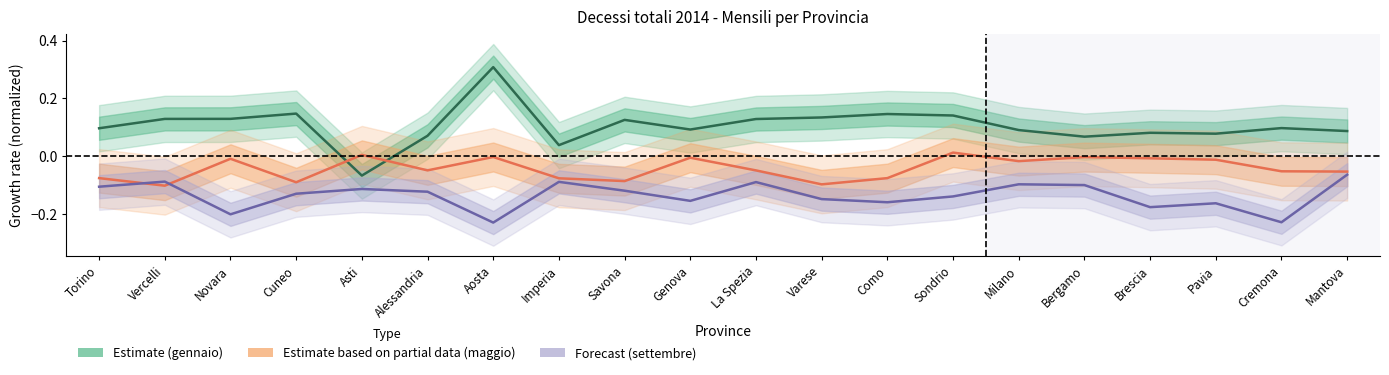

Reading left to right, list all the values displayed in this chart.

Estimate (gennaio): 0.1	0.1	0.1	0.1	-0.1	0.1	0.3	0.0	0.1	0.1	0.1	0.1	0.1	0.1	0.1	0.1	0.1	0.1	0.1	0.1
Estimate based on partial data (maggio): -0.1	-0.1	-0.0	-0.1	0.0	-0.0	-0.0	-0.1	-0.1	-0.0	-0.0	-0.1	-0.1	0.0	-0.0	-0.0	-0.0	-0.0	-0.1	-0.1
Forecast (settembre): -0.1	-0.1	-0.2	-0.1	-0.1	-0.1	-0.2	-0.1	-0.1	-0.2	-0.1	-0.1	-0.2	-0.1	-0.1	-0.1	-0.2	-0.2	-0.2	-0.1